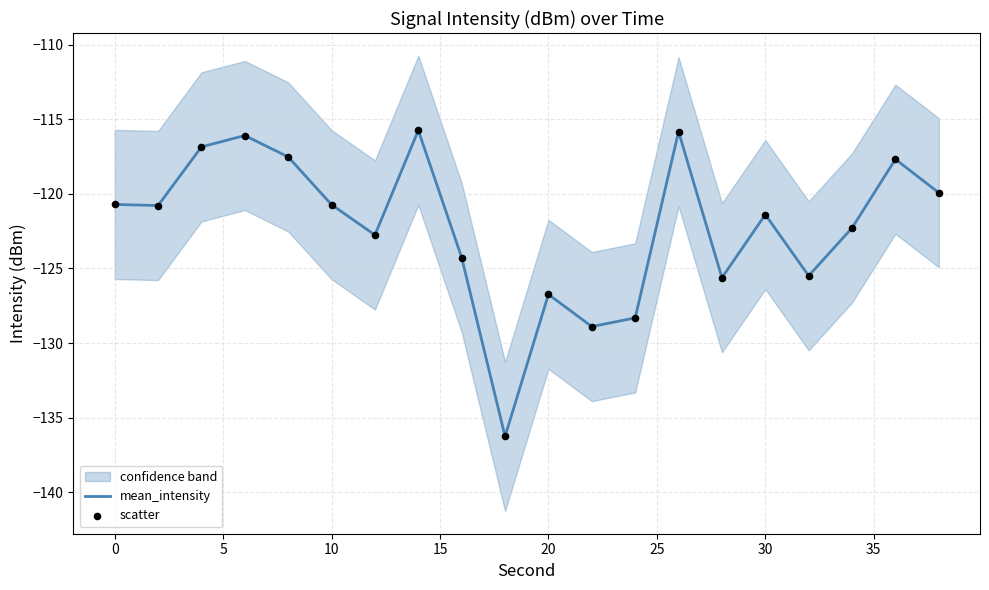

At how many categories does at least one series exceed -125?

14